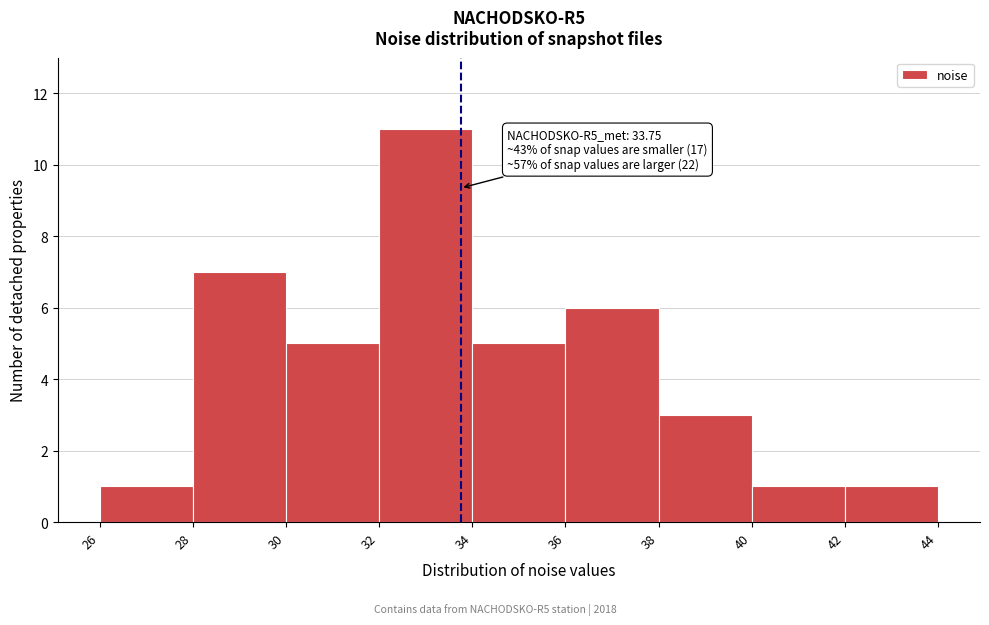

Which range on the x-axis has the tallest bar?

32 to 34